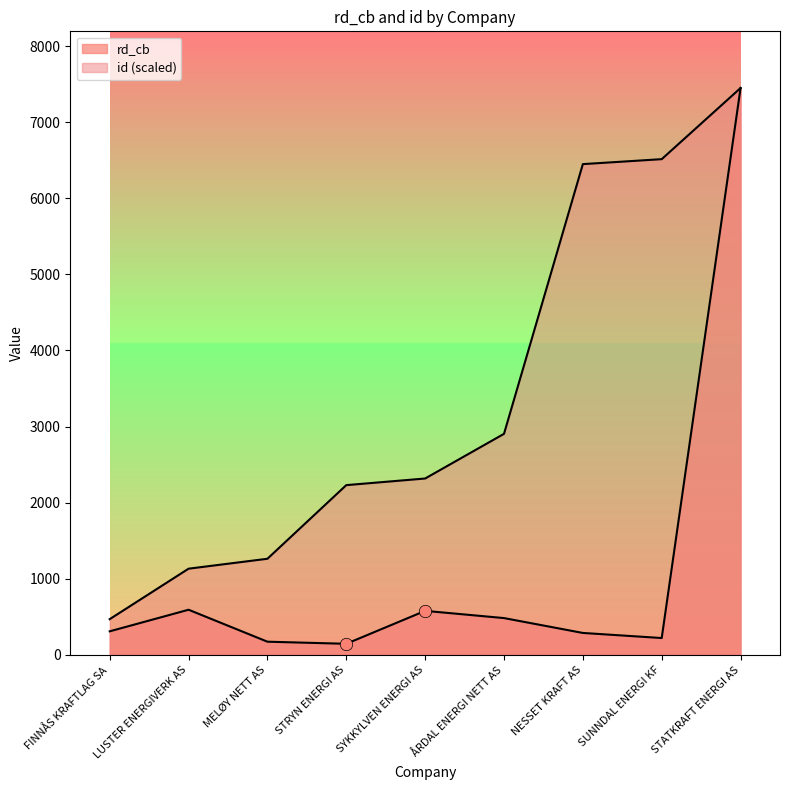

What is the total value across all series at SUNNDAL ENERGI KF?

6734.1